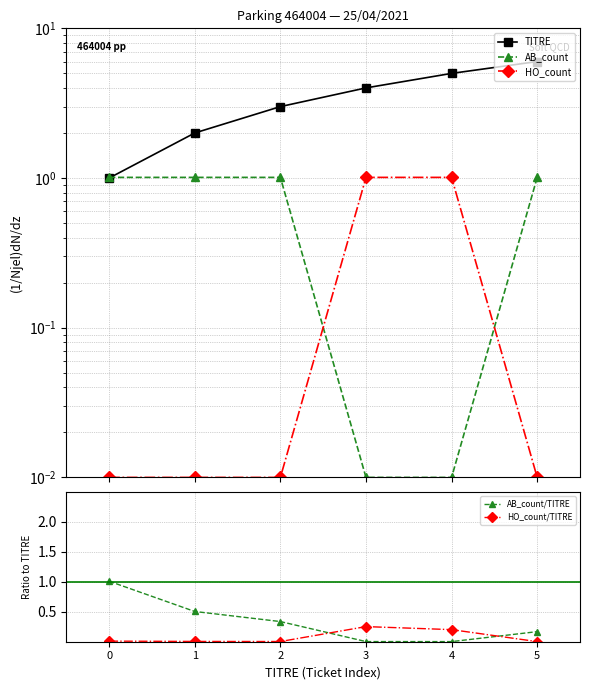

True or false: AB_count/TITRE and AB_count intersect in this chart.

False